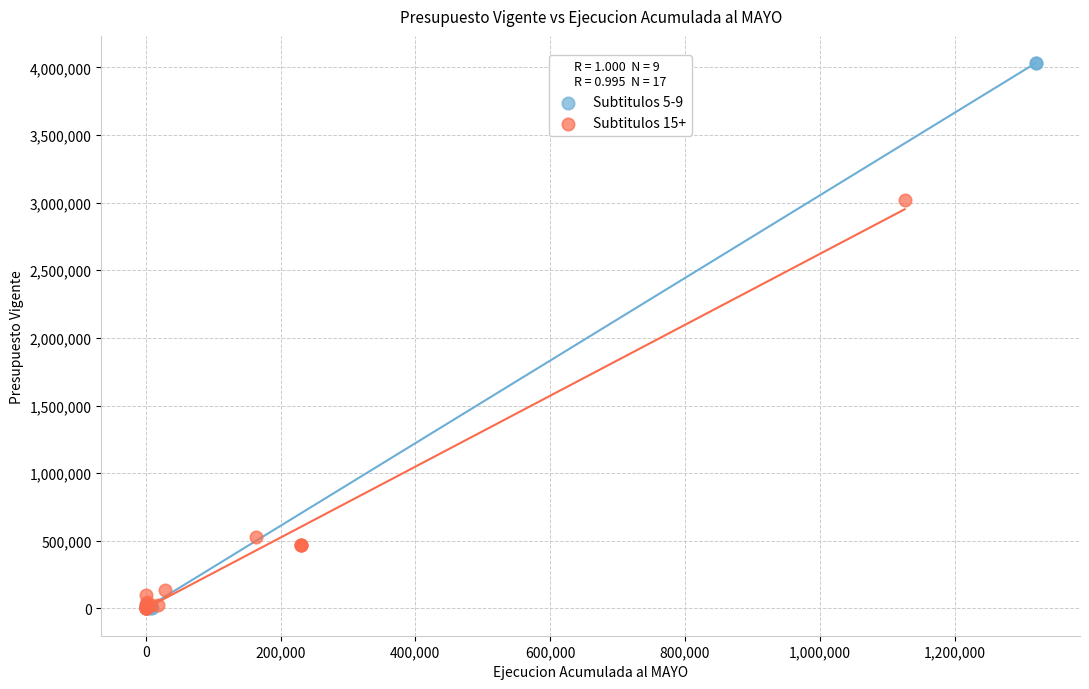

Which series reaches the maximum Y coordinate?

Subtitulos 5-9